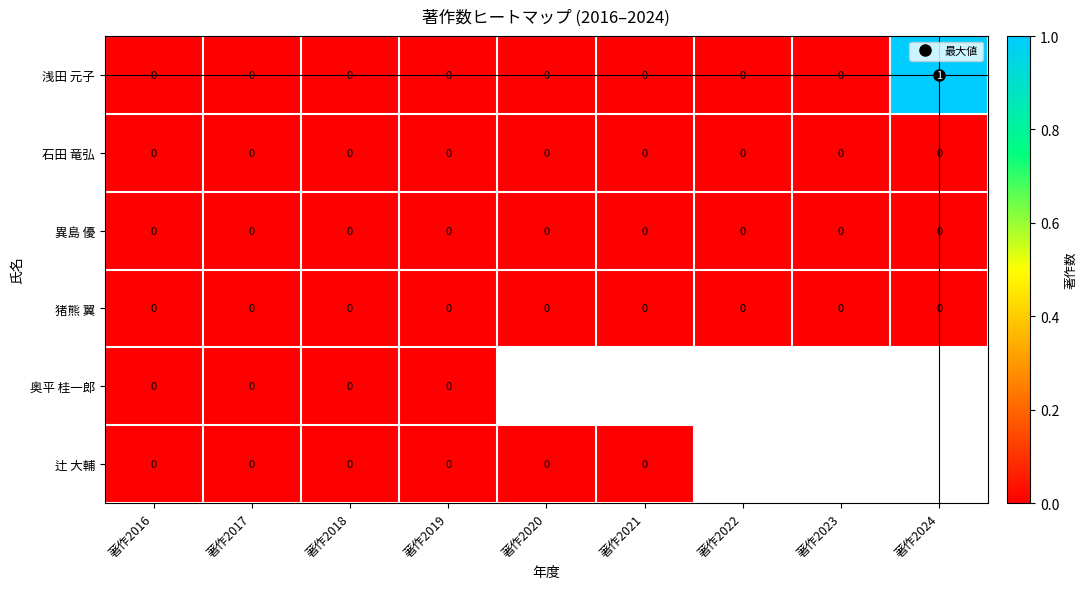

The 浅田 元子 series shows -0.7 at 著作2023. True or false?

False